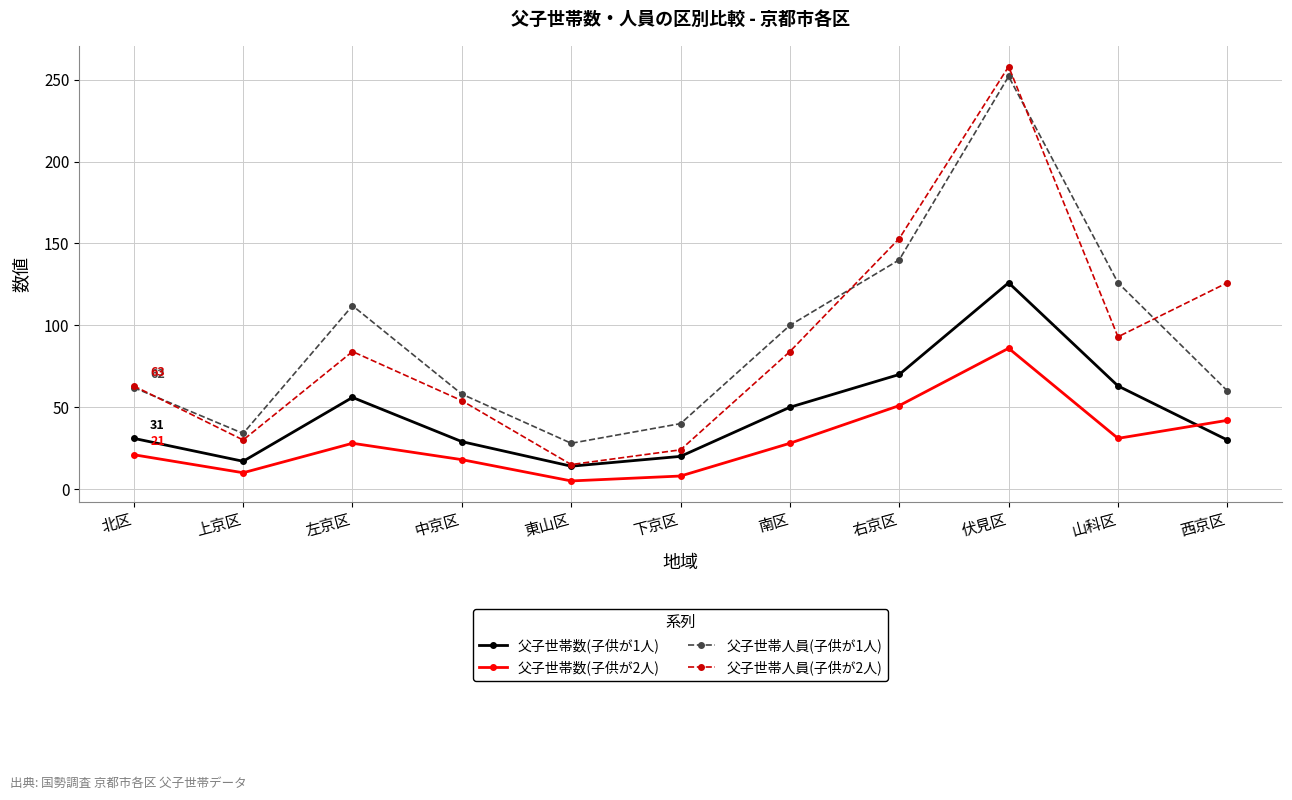

At which label is 父子世帯数(子供が2人) closest to 45?

西京区